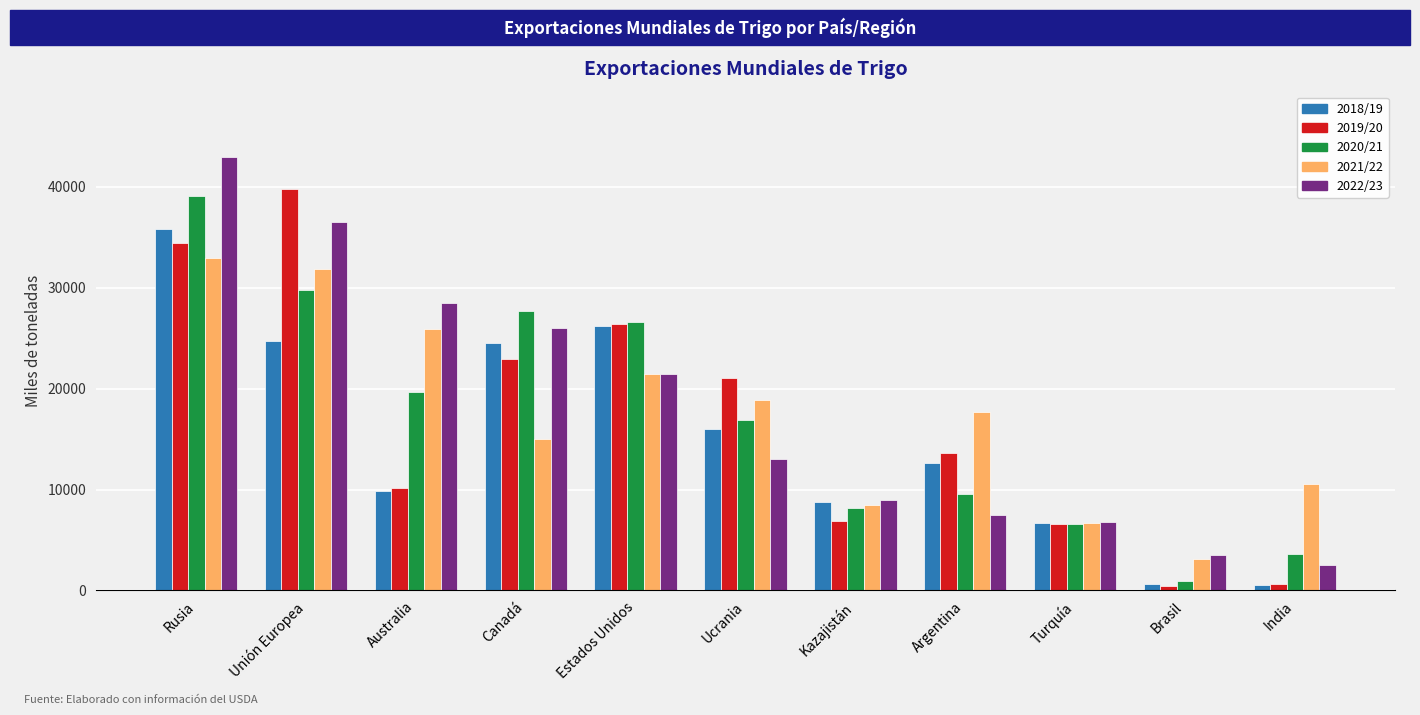

What is the label of the 10th bar from the right?

Unión Europea